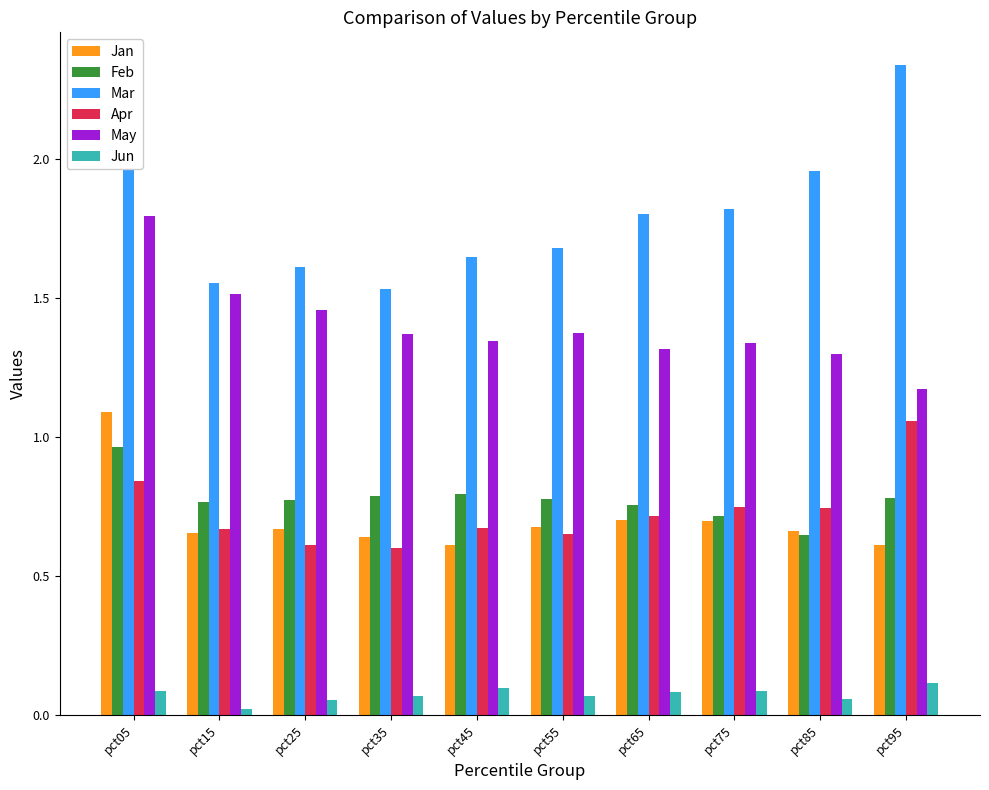

Is it true that Jun equals 0.0 at pct15?

True